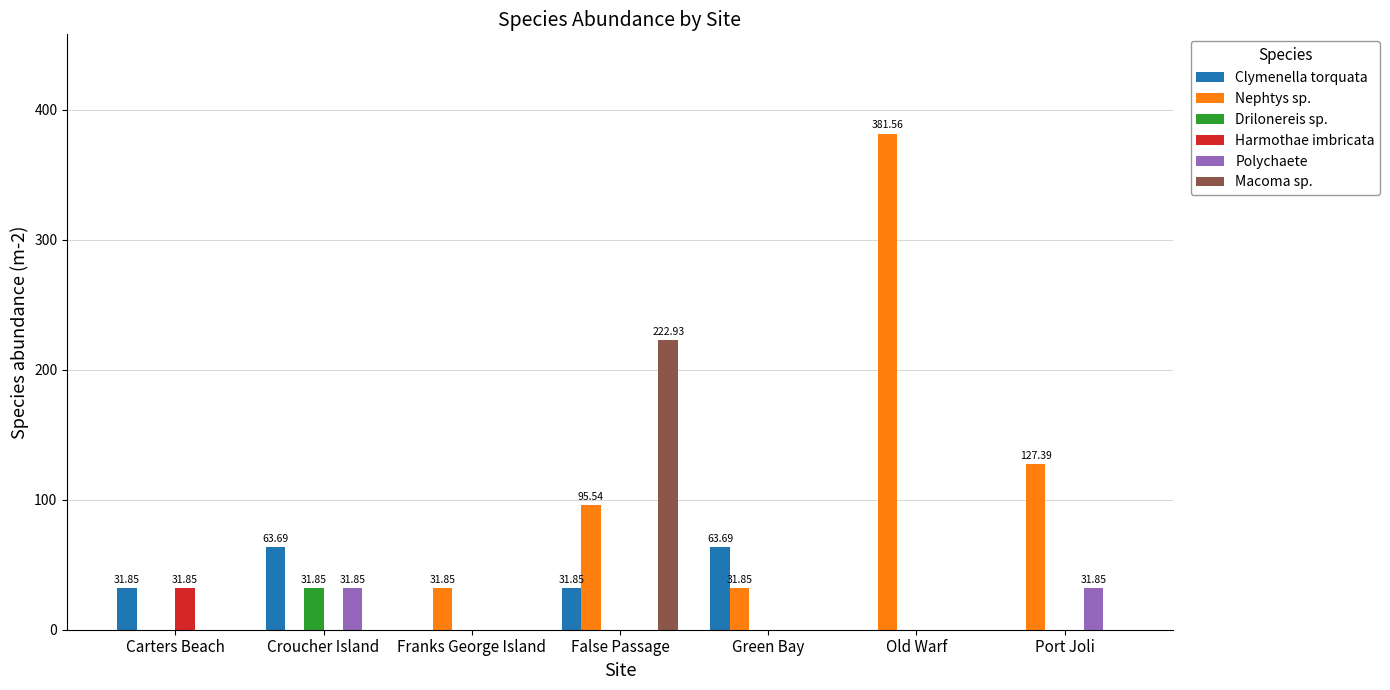

What is the sum of the Nephtys sp. values at False Passage and Green Bay?

127.4